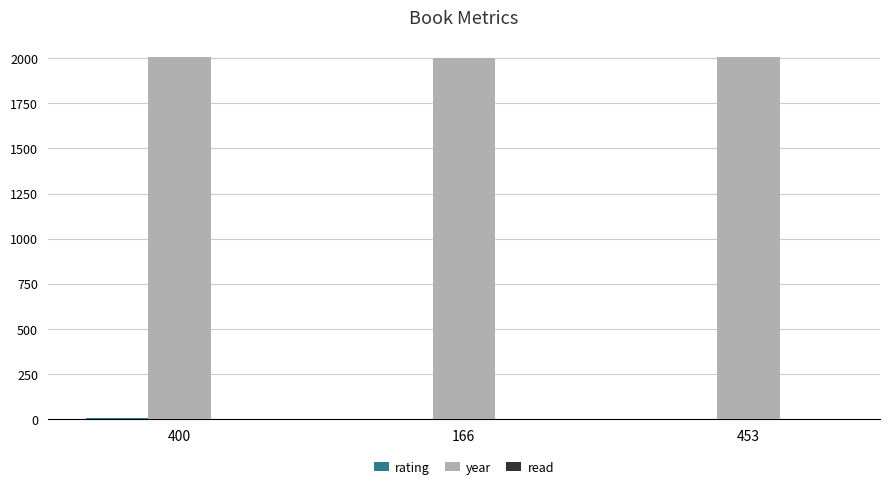

What is the maximum value shown in the chart?

2005